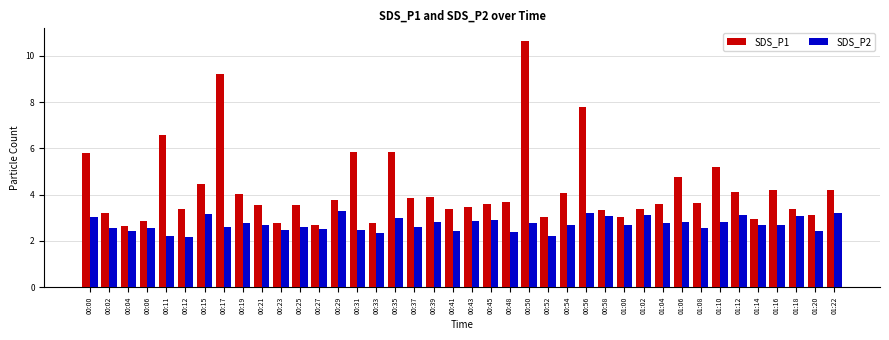

How many bars are there in total?

80